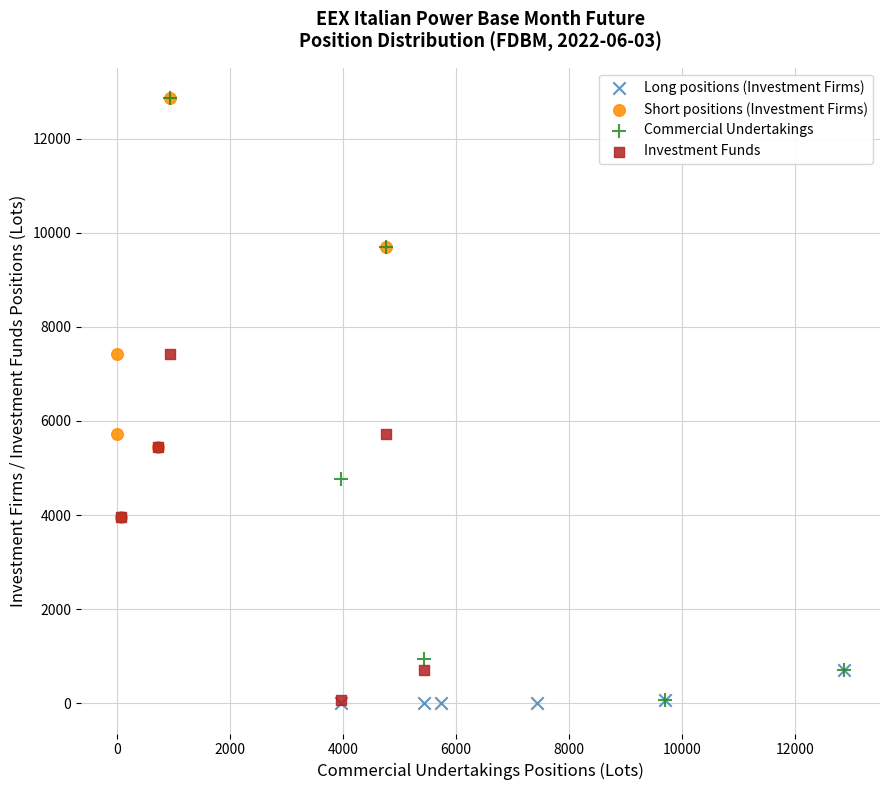

What are all the series names shown in the legend?

Long positions (Investment Firms), Short positions (Investment Firms), Commercial Undertakings, Investment Funds